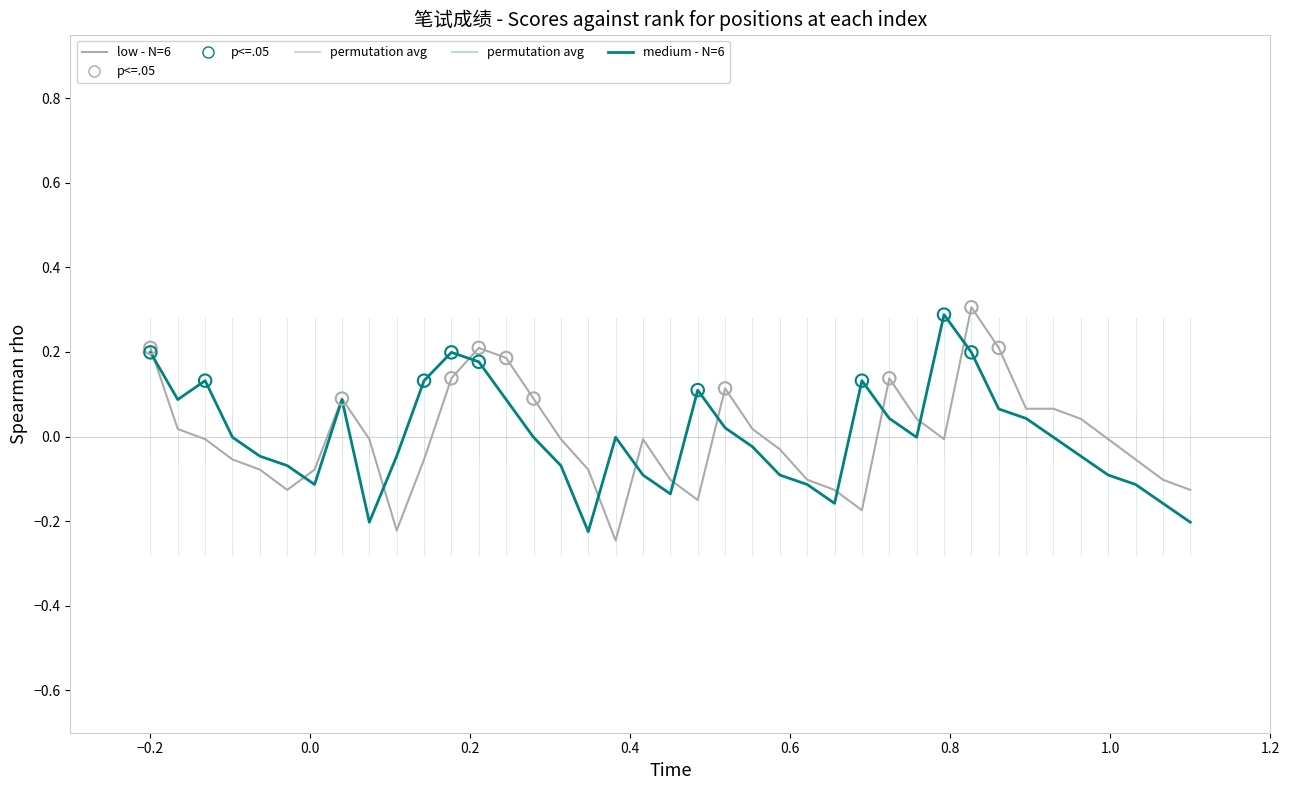

What is the maximum value for medium - N=6?

0.3